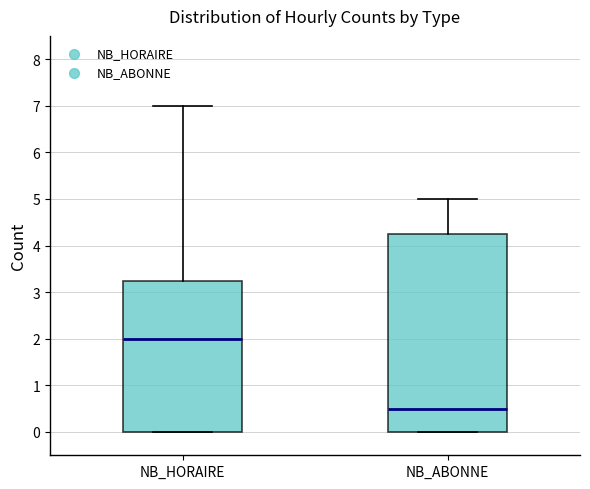

Reading left to right, read every box against the y-axis: the position of its median line, the range the box covers, and the ends of its whiskers. The values are not printed on the chart, so give them approximately, as read against the axis.

NB_HORAIRE: median 2.0, box 0.0 to 3.3, whiskers 0.0 to 7.0
NB_ABONNE: median 0.5, box 0.0 to 4.3, whiskers 0.0 to 5.0